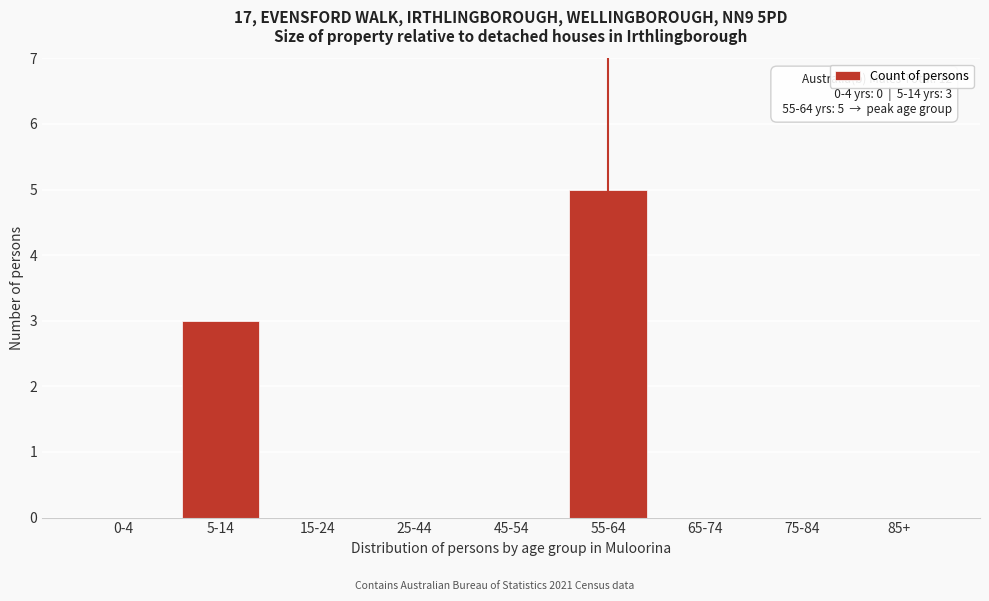

Reading left to right, transcribe all the data shown in this chart.

0-4=0	5-14=3	15-24=0	25-44=0	45-54=0	55-64=5	65-74=0	75-84=0	85+=0